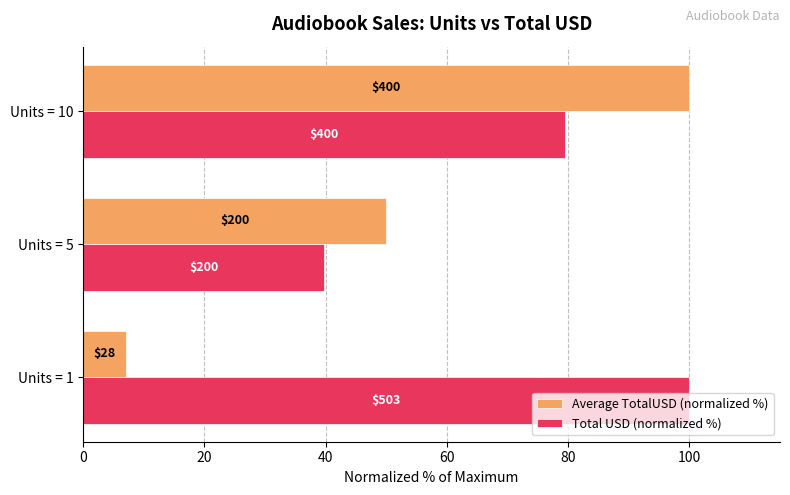

What are all the series names shown in the legend?

Average TotalUSD (normalized %), Total USD (normalized %)